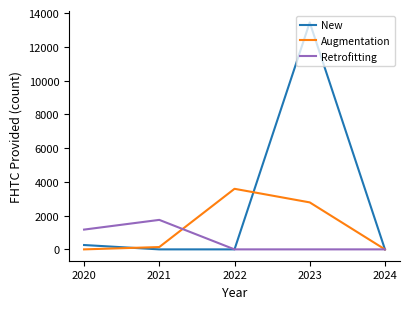

Which series has the largest range (max minus min)?

New